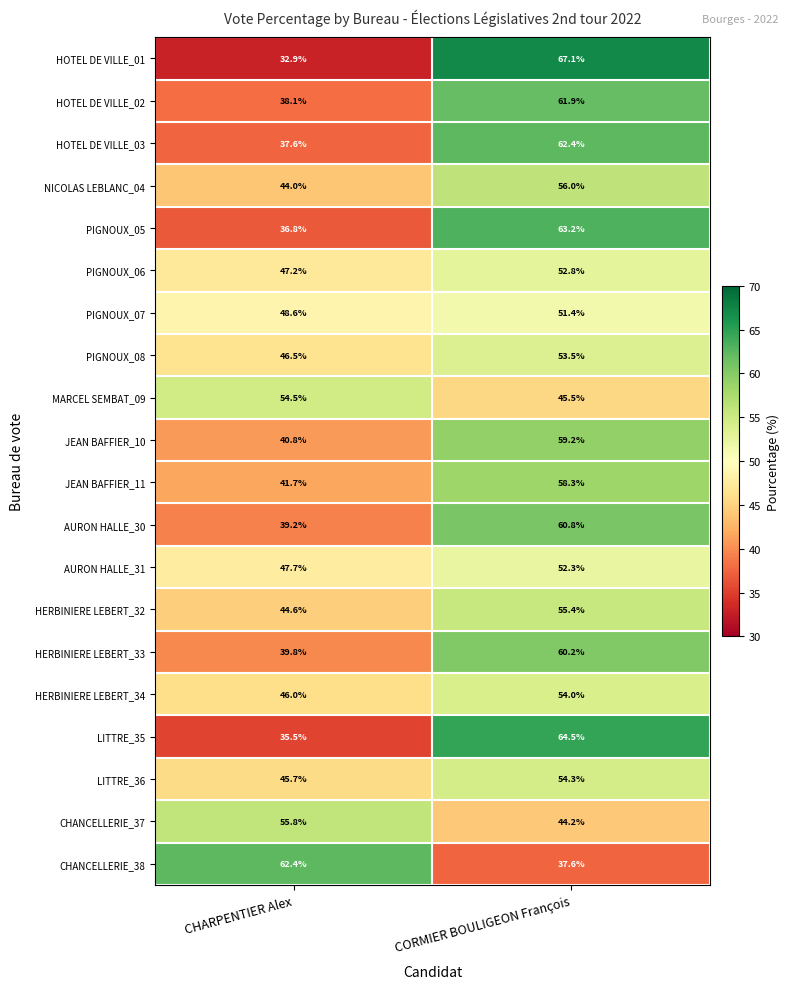

Which label corresponds to the smallest value in the chart?

CHARPENTIER Alex